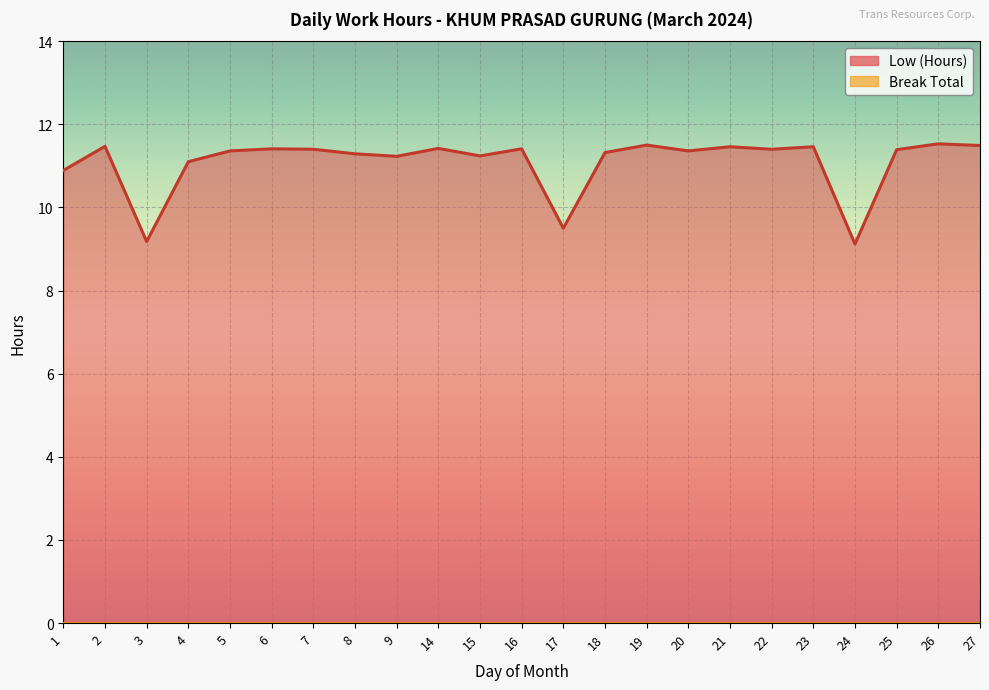

Reading left to right, what are all the values shown in this chart?

10.9	11.5	9.2	11.1	11.4	11.4	11.4	11.3	11.2	11.4	11.2	11.4	9.5	11.3	11.5	11.4	11.5	11.4	11.5	9.1	11.4	11.5	11.5